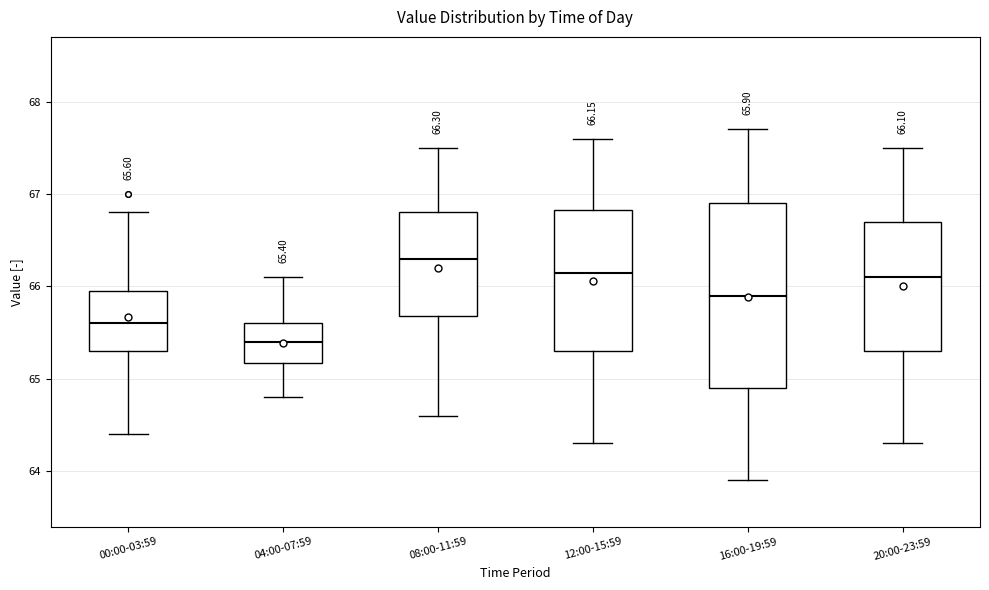

Comparing the boxes themselves (not the whiskers), which one is the tallest?

16:00-19:59